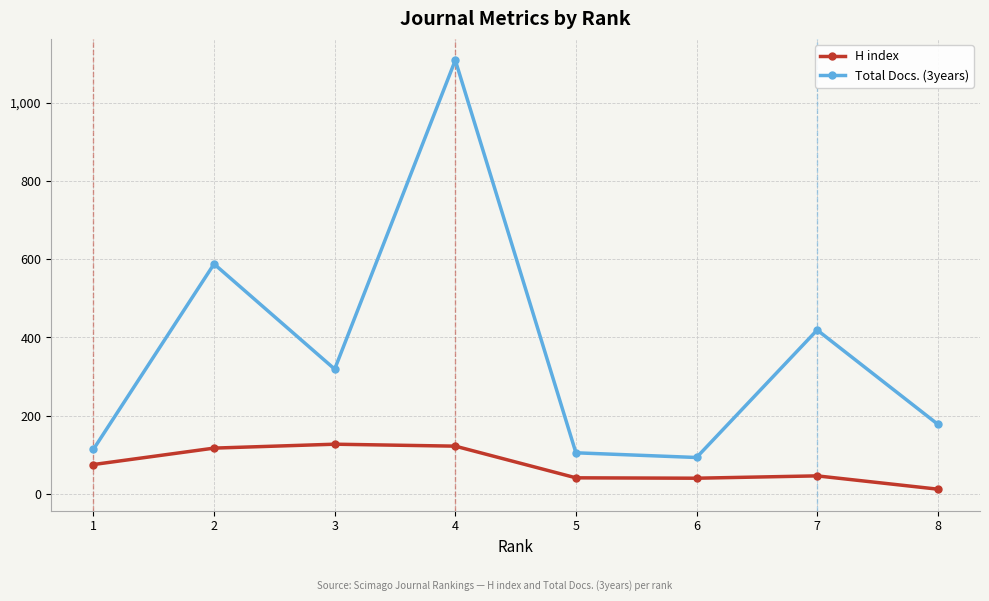

At which category does the chart reach its minimum across all series?

8